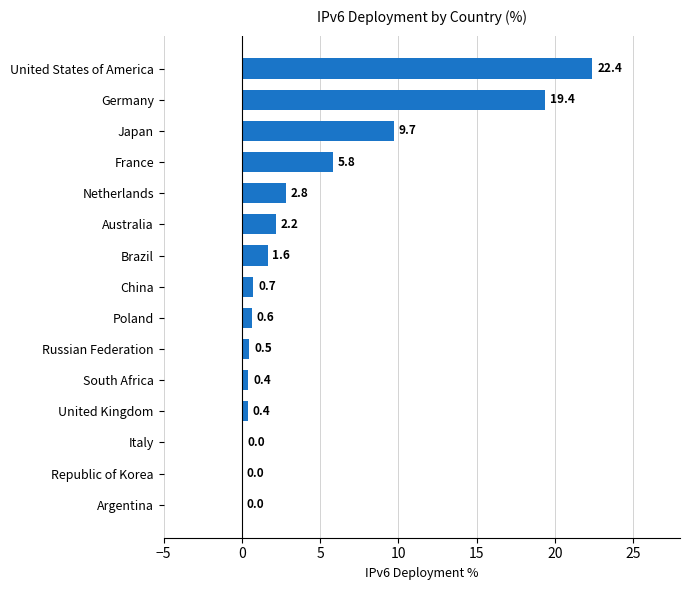

Which has a higher value, South Africa or Australia?

Australia